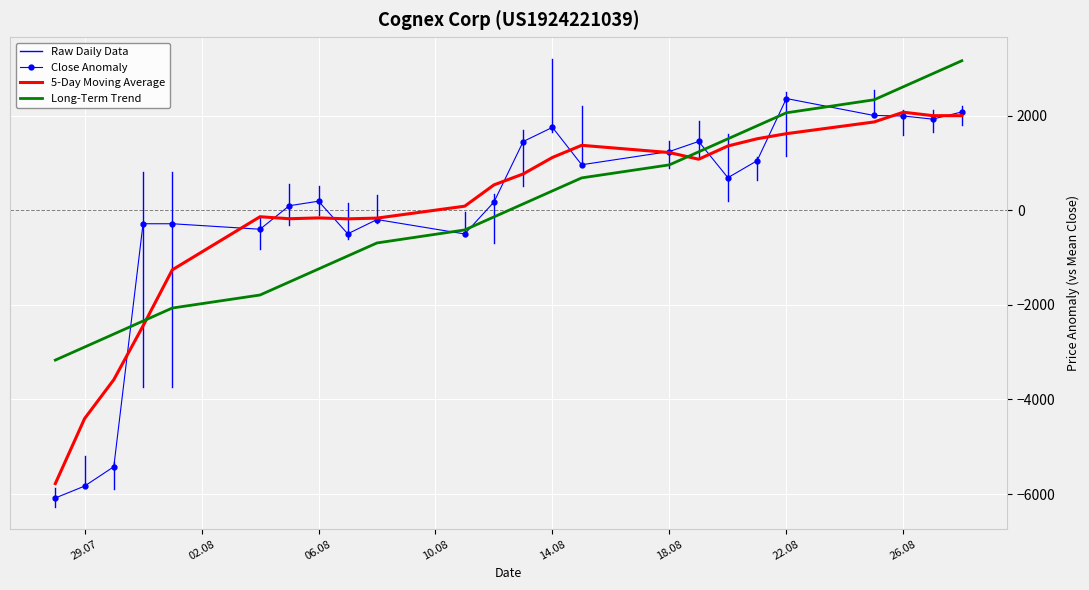

What is the sum of all High values?

814463